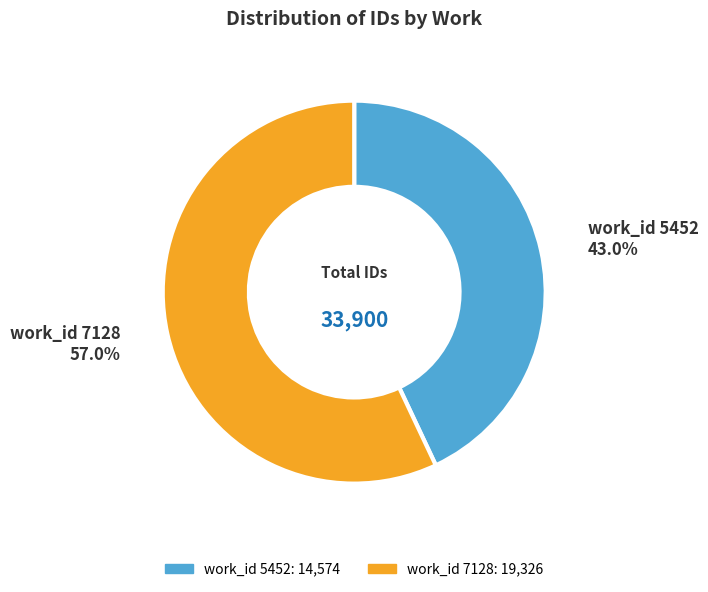

Does any single category account for the majority?

Yes